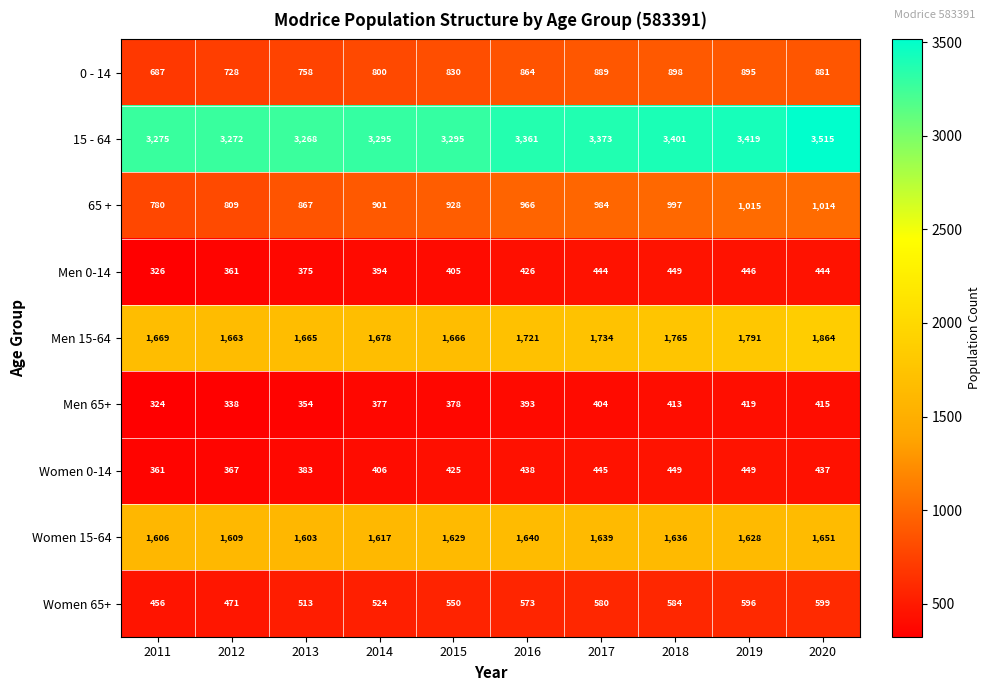

Count the number of categories in the chart.

10